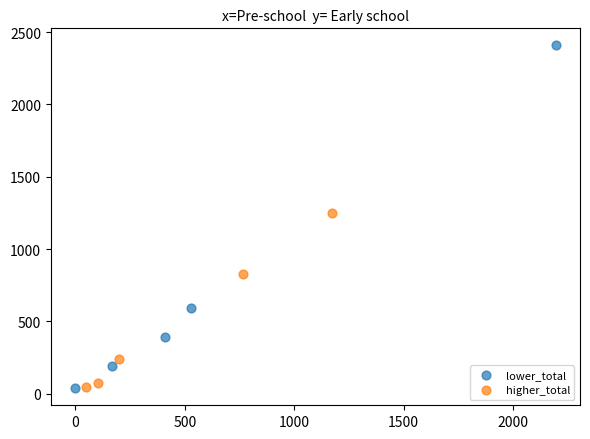

Which series reaches the maximum Y coordinate?

lower_total